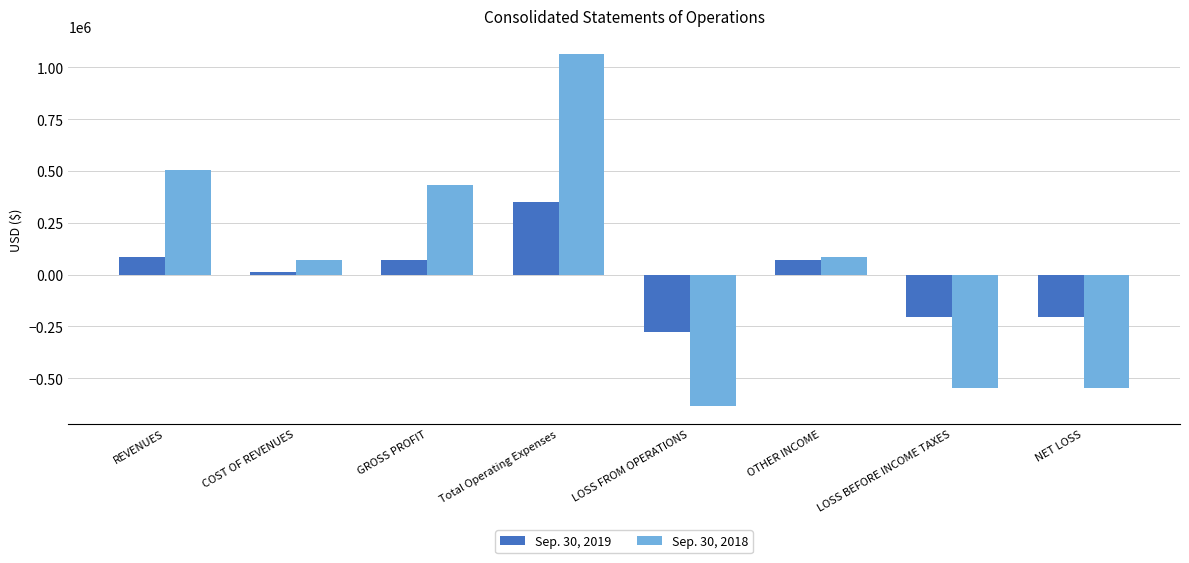

True or false: Sep. 30, 2018 has a value of -548366 at LOSS BEFORE INCOME TAXES.

True